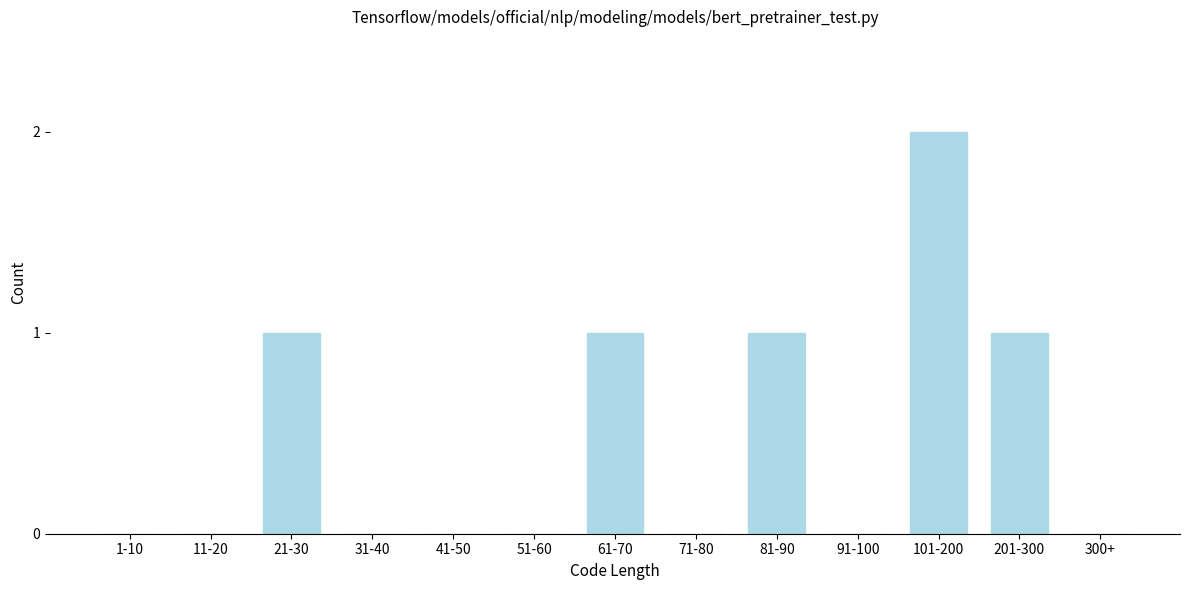

Reading right to left, list all the values displayed in this chart.

300+=0	201-300=1	101-200=2	91-100=0	81-90=1	71-80=0	61-70=1	51-60=0	41-50=0	31-40=0	21-30=1	11-20=0	1-10=0